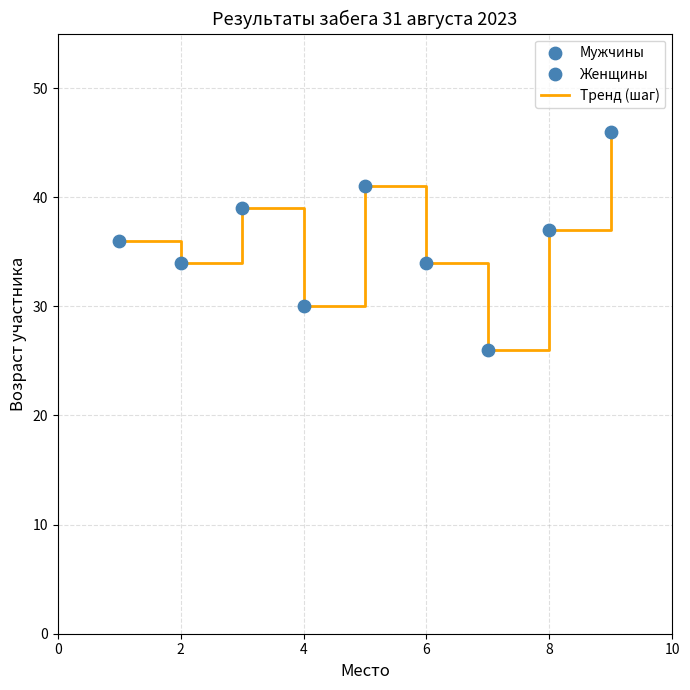

What is the difference between the maximum and minimum values?

20